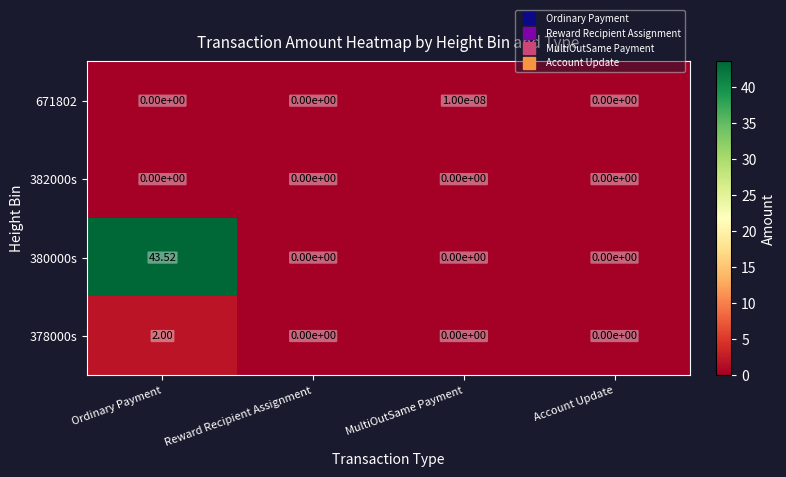

How many series are shown in this chart?

4